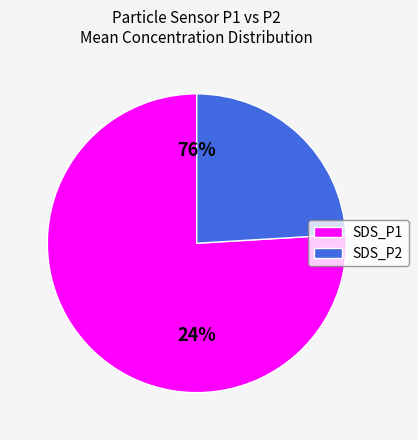

Which category accounts for the majority?

SDS_P1